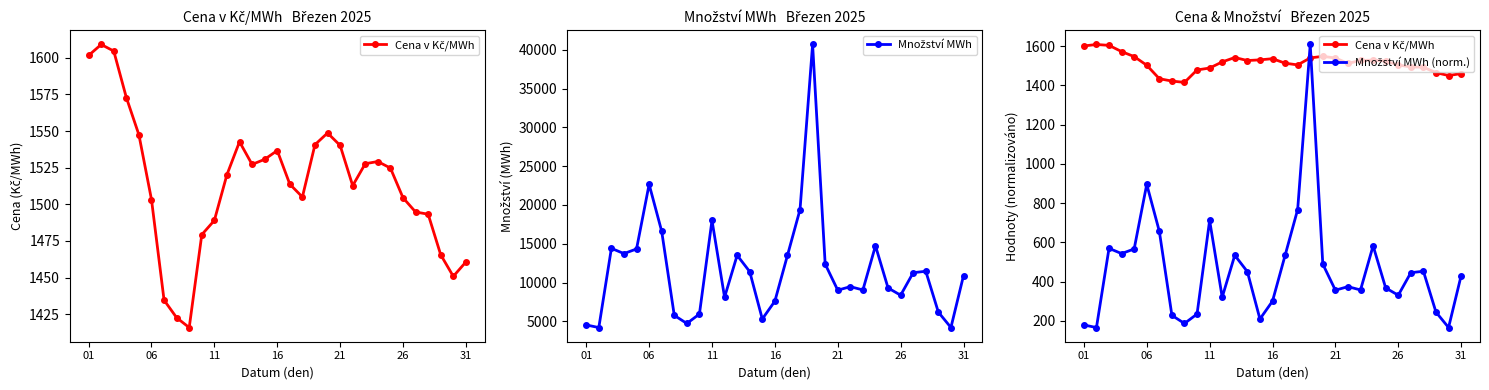

What is the maximum value shown in the chart?

40691.3